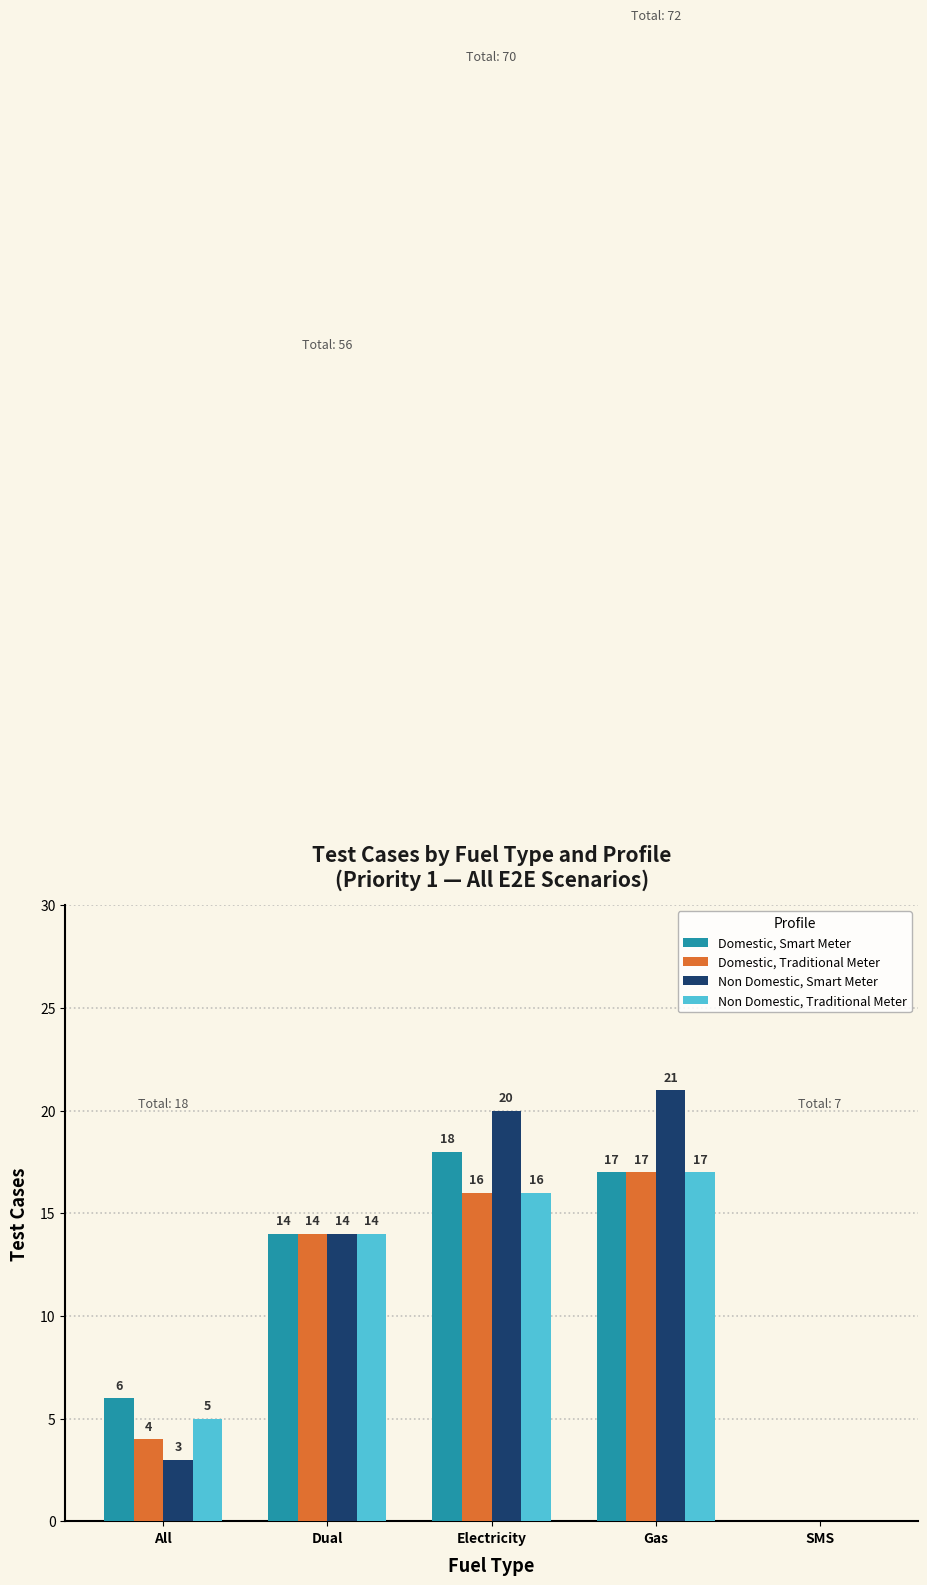

Read the Domestic, Smart Meter value at Electricity, to the nearest 10.

20